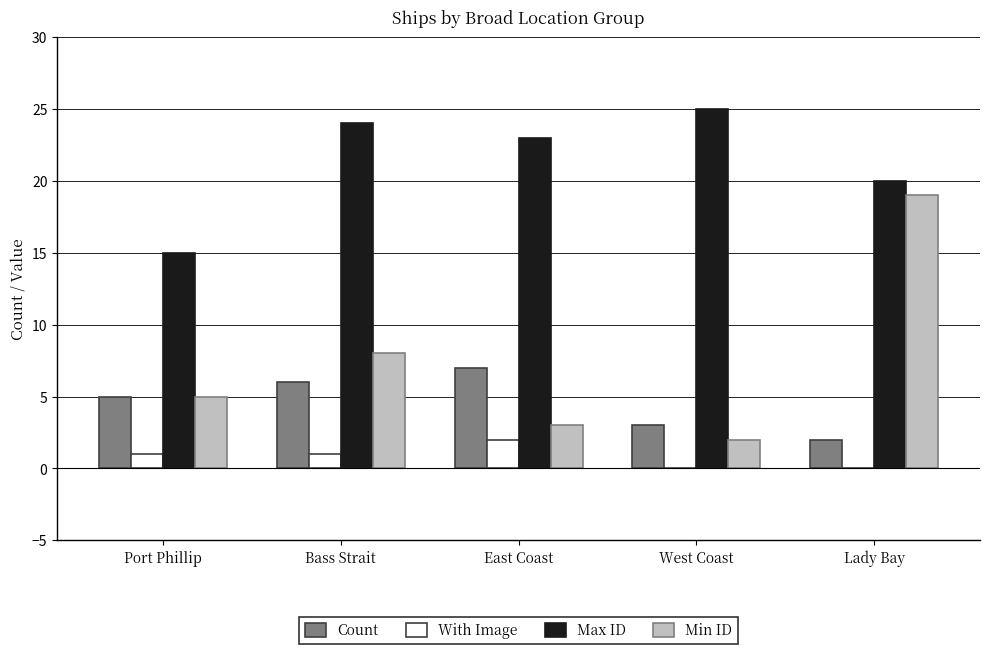

Count the Max ID values in the range 20 to 24.

3